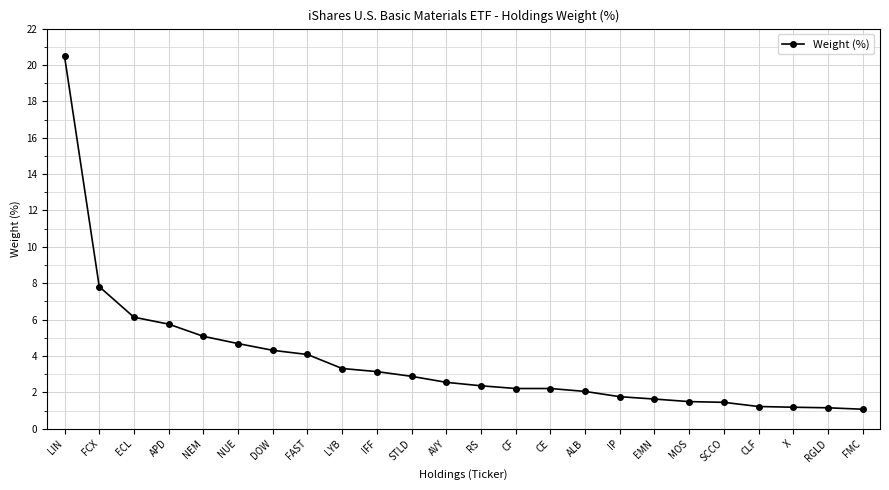

The chart shows a value of 3.4 at ALB. True or false?

False